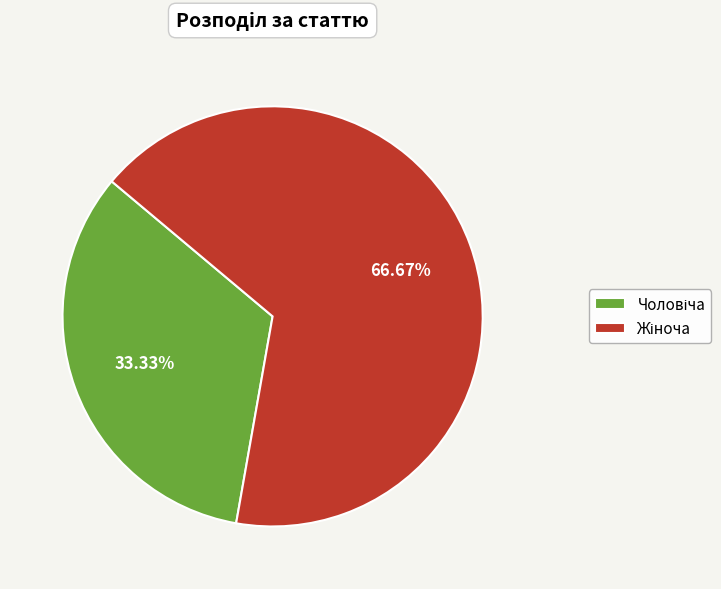

Does any single category account for the majority?

Yes